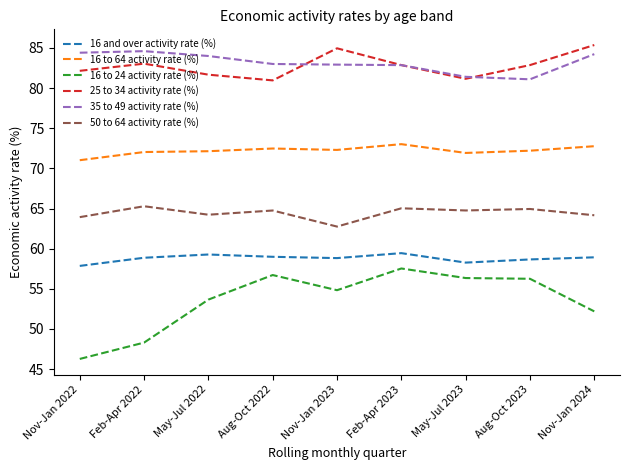

What is the difference between the maximum and minimum values in the 16 to 64 activity rate (%) series?

2.0